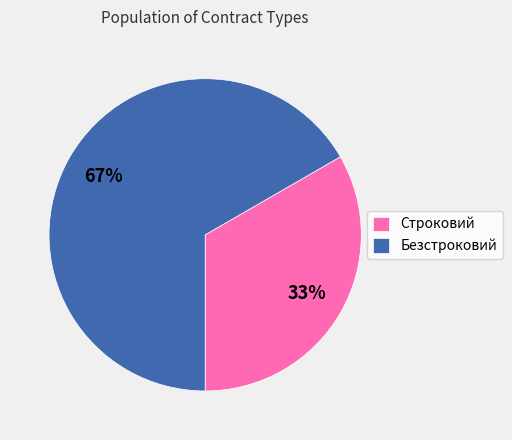

To the nearest percent, what is the combined percentage of Строковий and Безстроковий?

100%